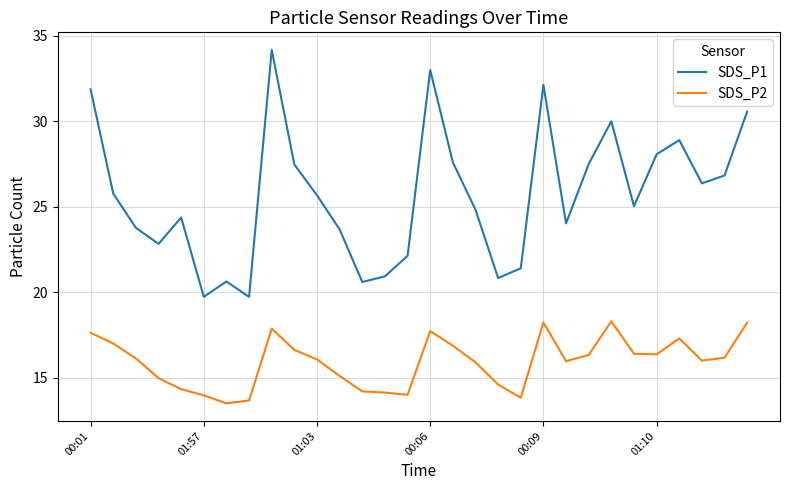

List the series in order of their peak value, highest first.

SDS_P1, SDS_P2